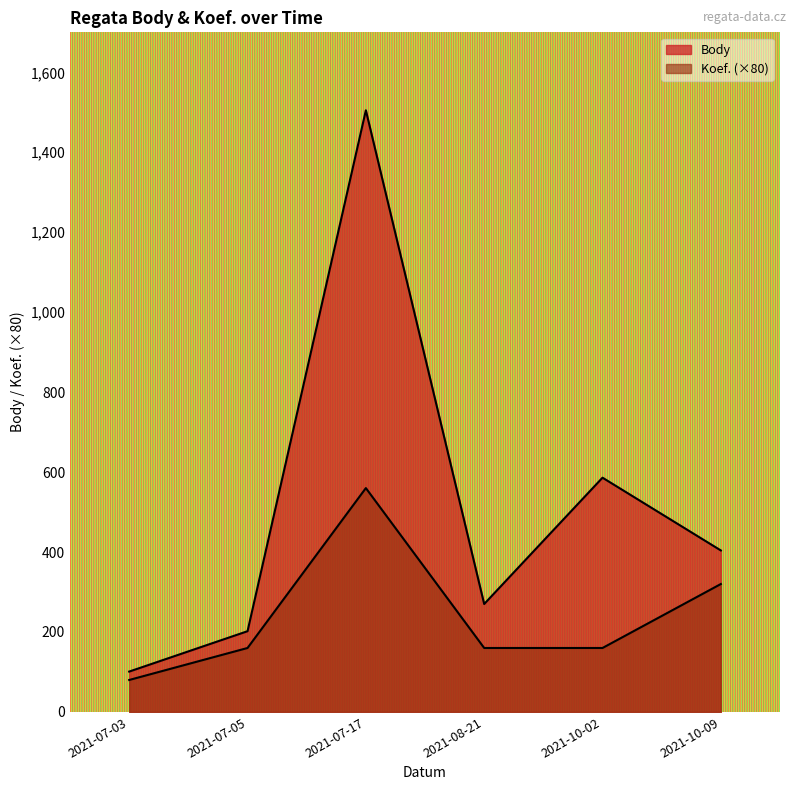

How many lines are shown in the chart?

2